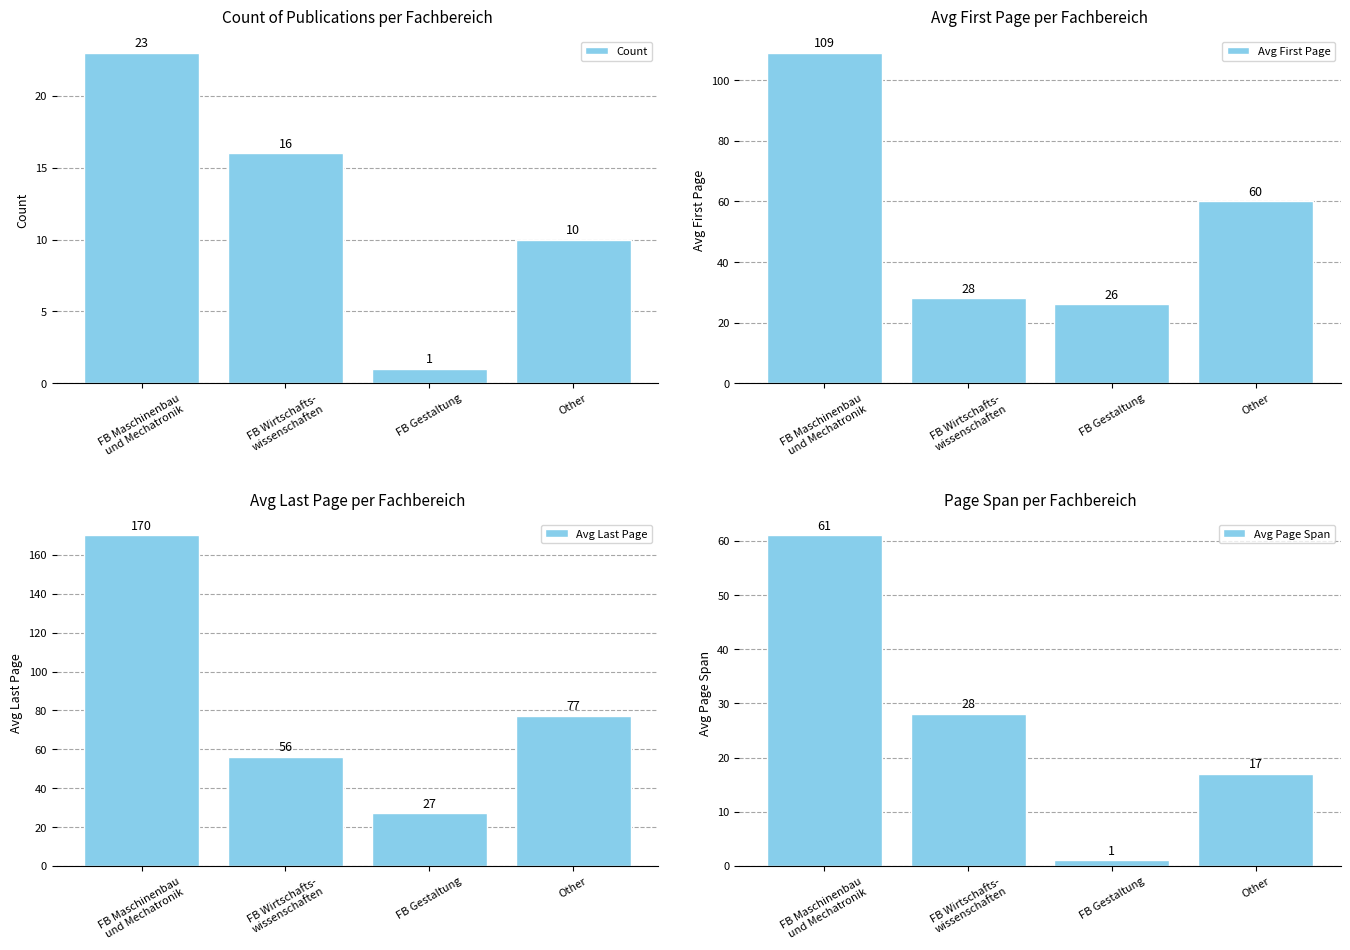

True or false: Count has a value of 34 at FB Maschinenbau
und Mechatronik.

False